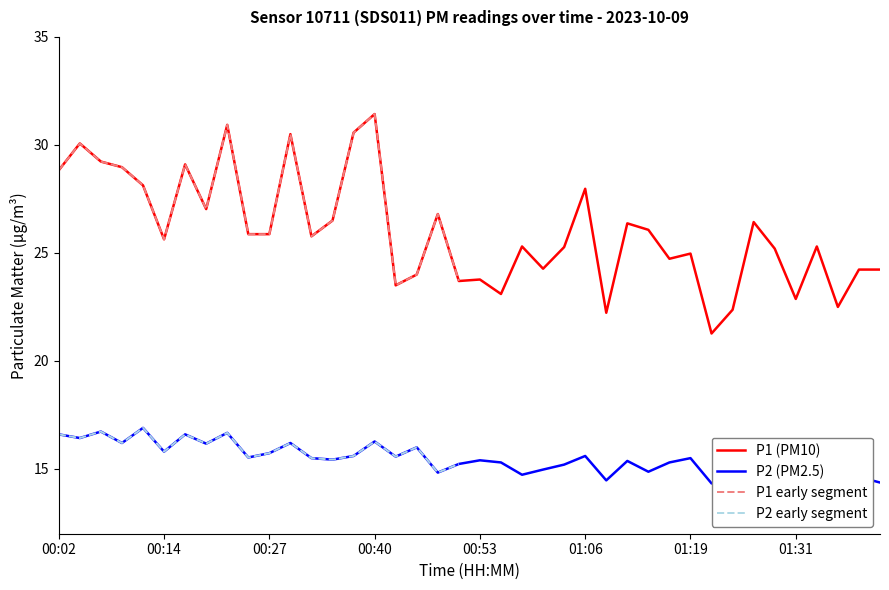

What is the difference between the maximum and minimum values in the P1 series?

10.2